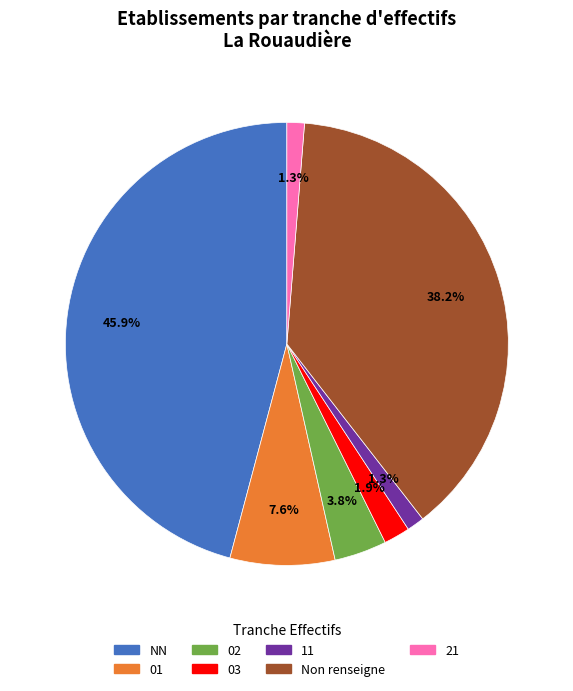

Which category has the biggest portion of the pie?

NN